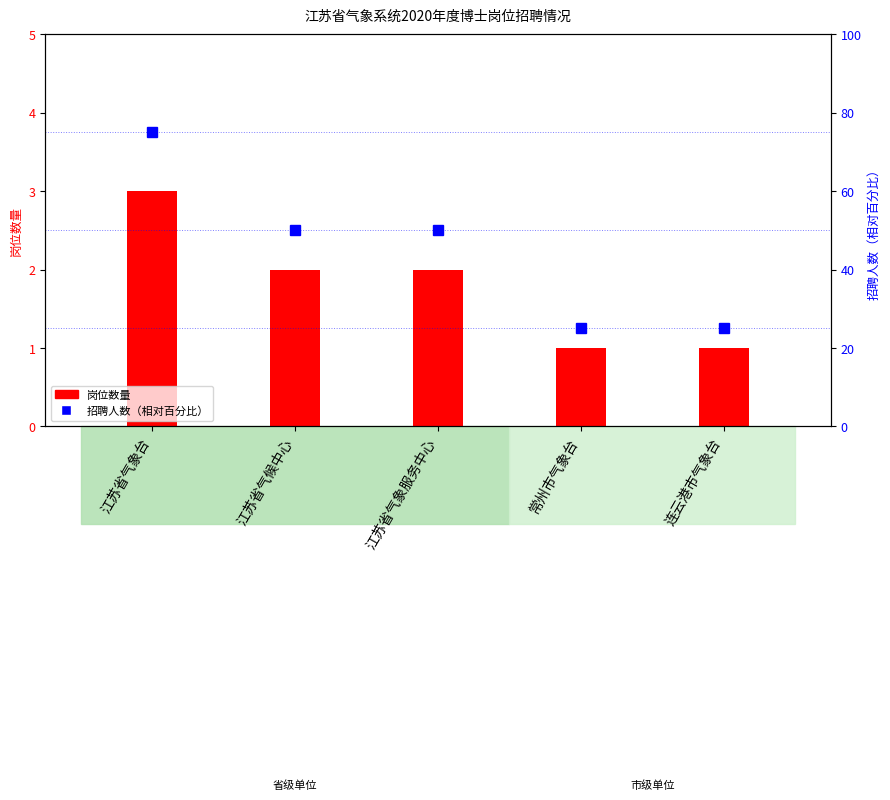

What are all the series names shown in the legend?

岗位数量, 招聘人数（相对百分比）